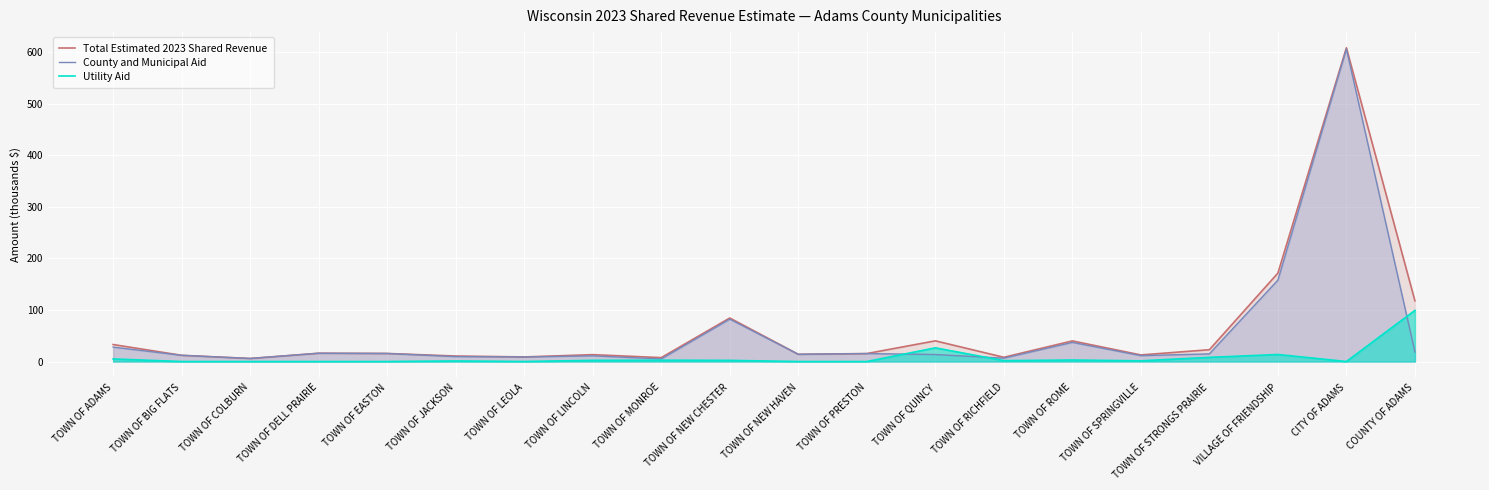

True or false: Total Estimated 2023 Shared Revenue and County and Municipal Aid cross at least once.

False